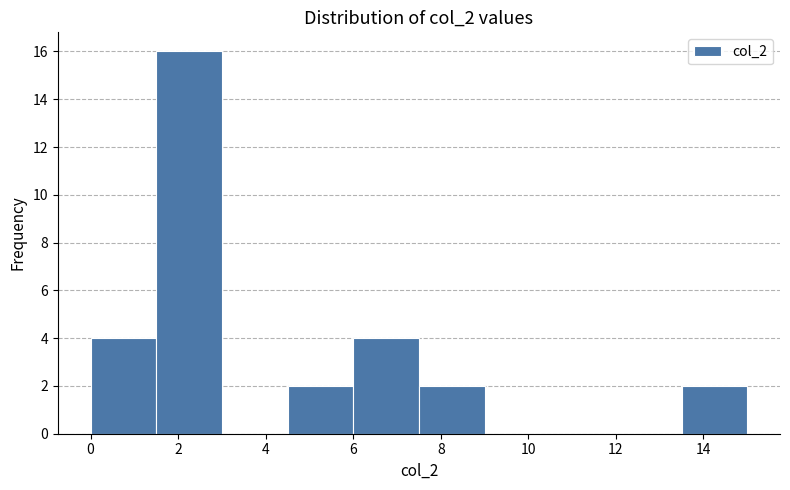

Reading left to right, list every bar in this chart as the range it spans on the x-axis followed by its height. Neither the bar edges nor the heights are printed on the chart, so give them approximately, as read against the axes.

0.0 to 1.5: 4
1.5 to 3.0: 16
3.0 to 4.5: 0
4.5 to 6.0: 2
6.0 to 7.5: 4
7.5 to 9.0: 2
9.0 to 10.5: 0
10.5 to 12.0: 0
12.0 to 13.5: 0
13.5 to 15.0: 2